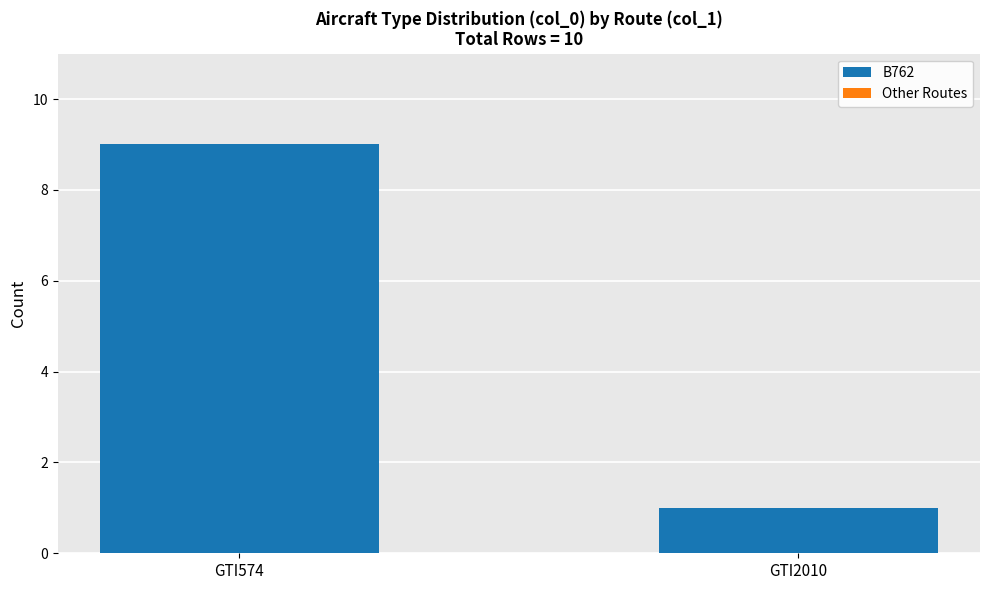

List the labels in order of value, smallest first.

GTI2010, GTI574